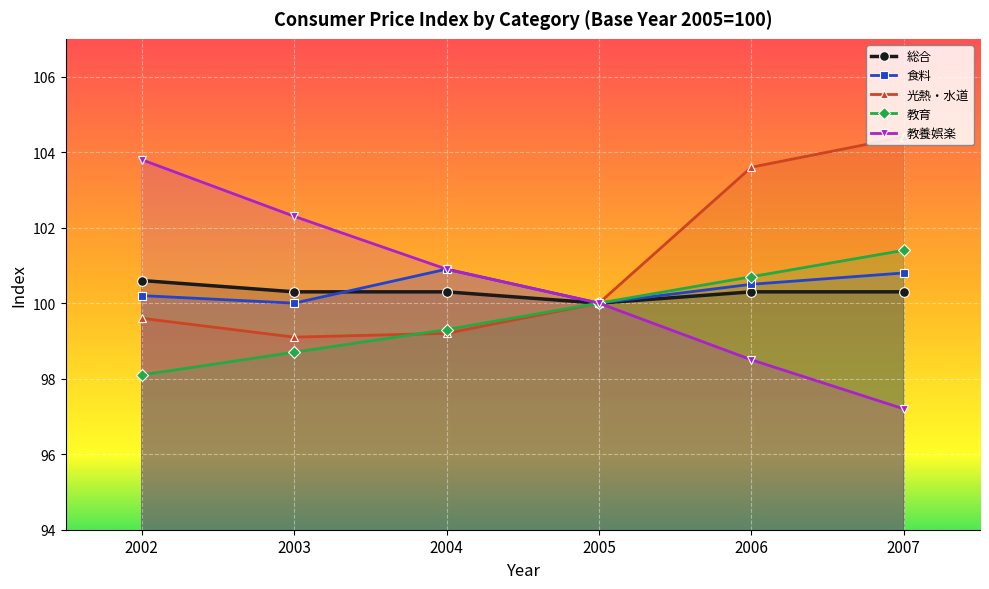

True or false: 食料 has a value of 100.5 at 2006.

True